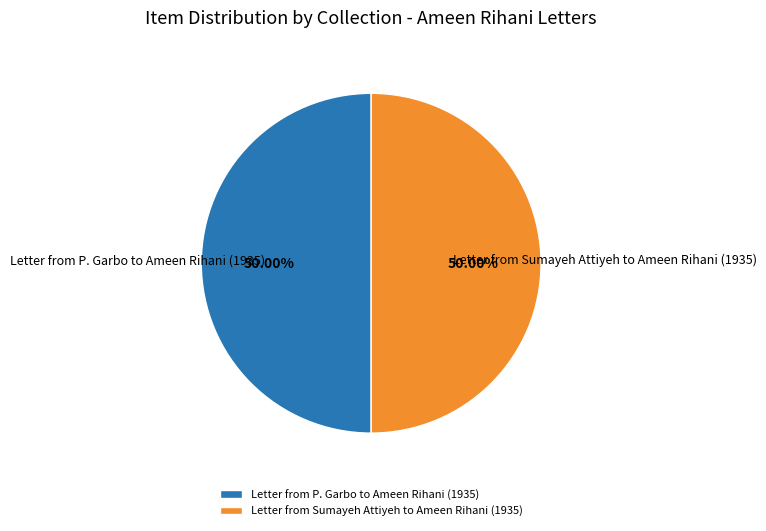

What is the ratio of the value at Letter from P. Garbo to Ameen Rihani (1935) to the value at Letter from Sumayeh Attiyeh to Ameen Rihani (1935)?

1.0